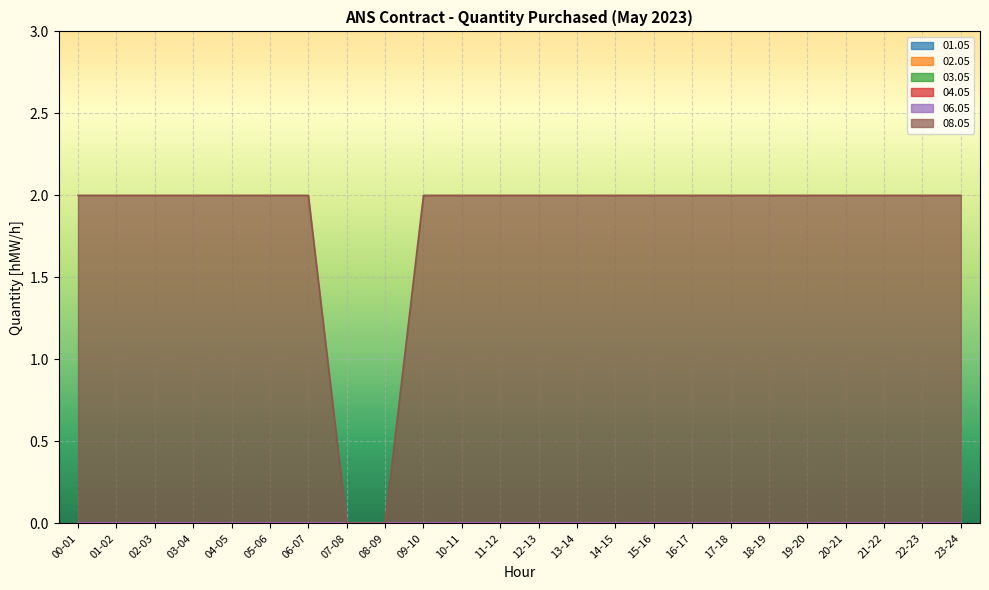

Does the chart display data point markers on the line(s)?

No